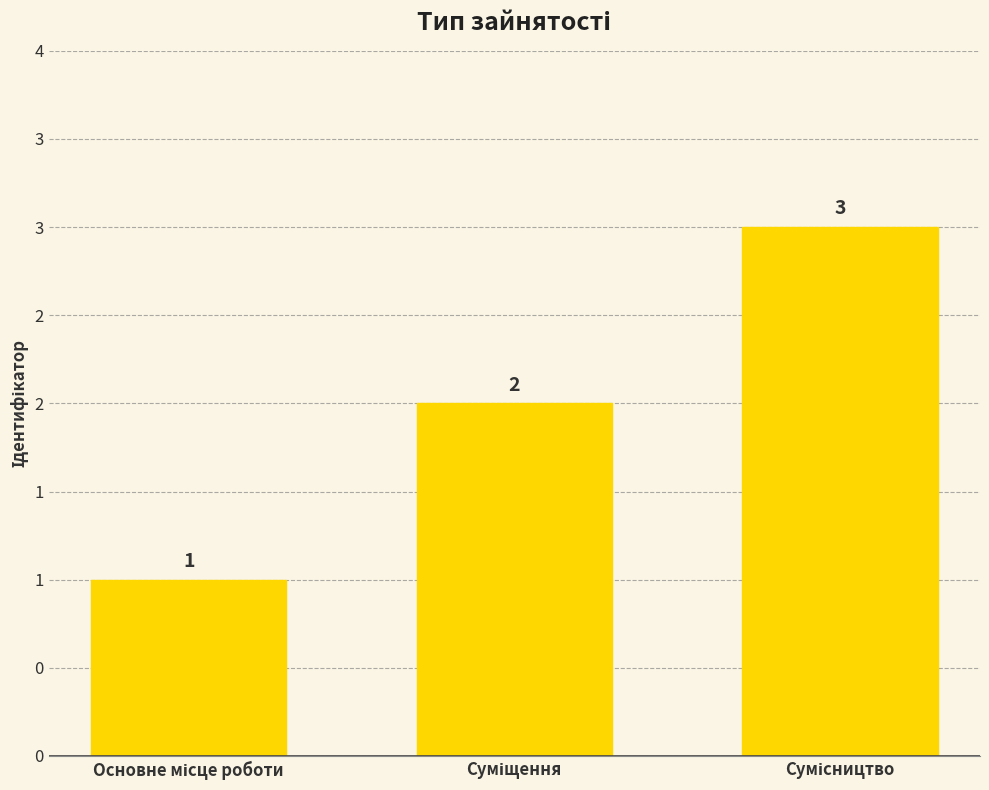

At which label is the value closest to 2?

Суміщення